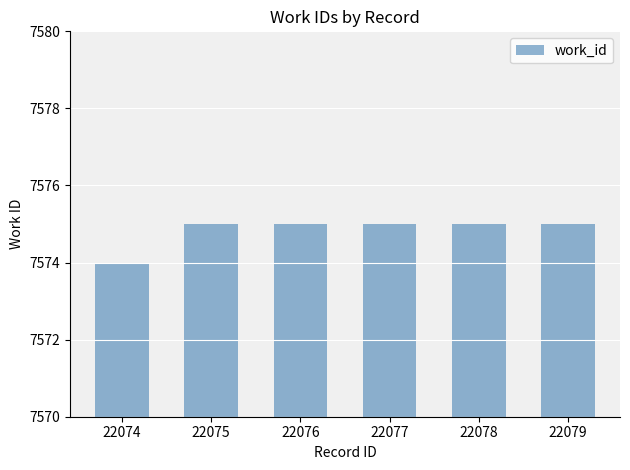

The value at 22074 is 11603. True or false?

False